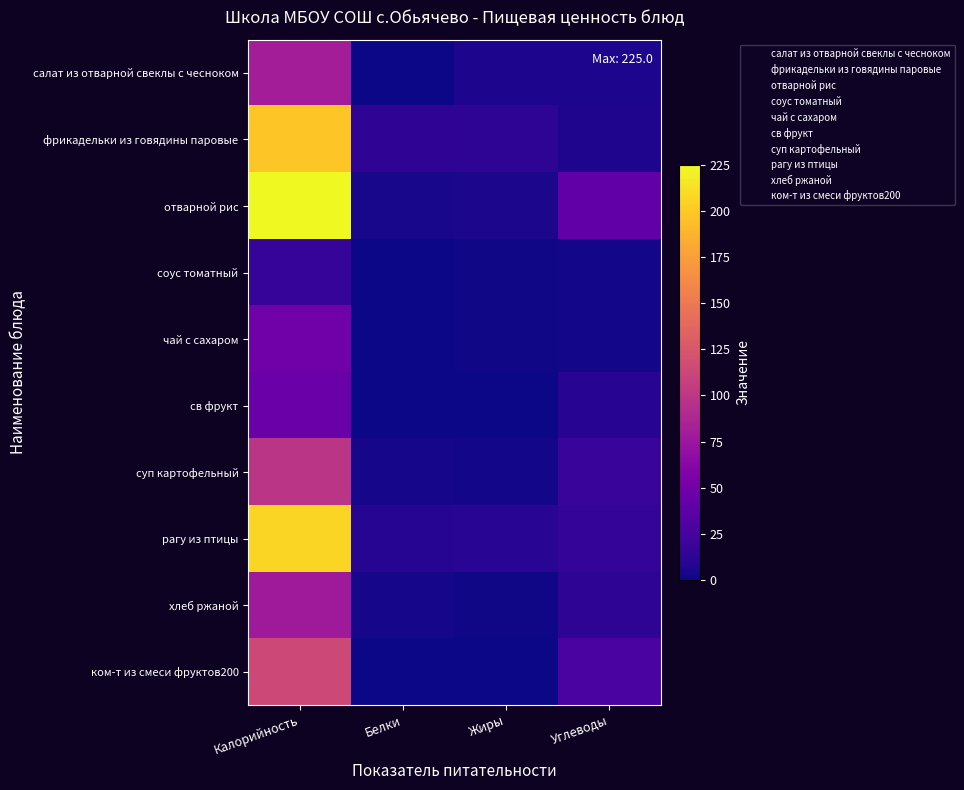

Between Углеводы and Белки, which is larger?

Углеводы